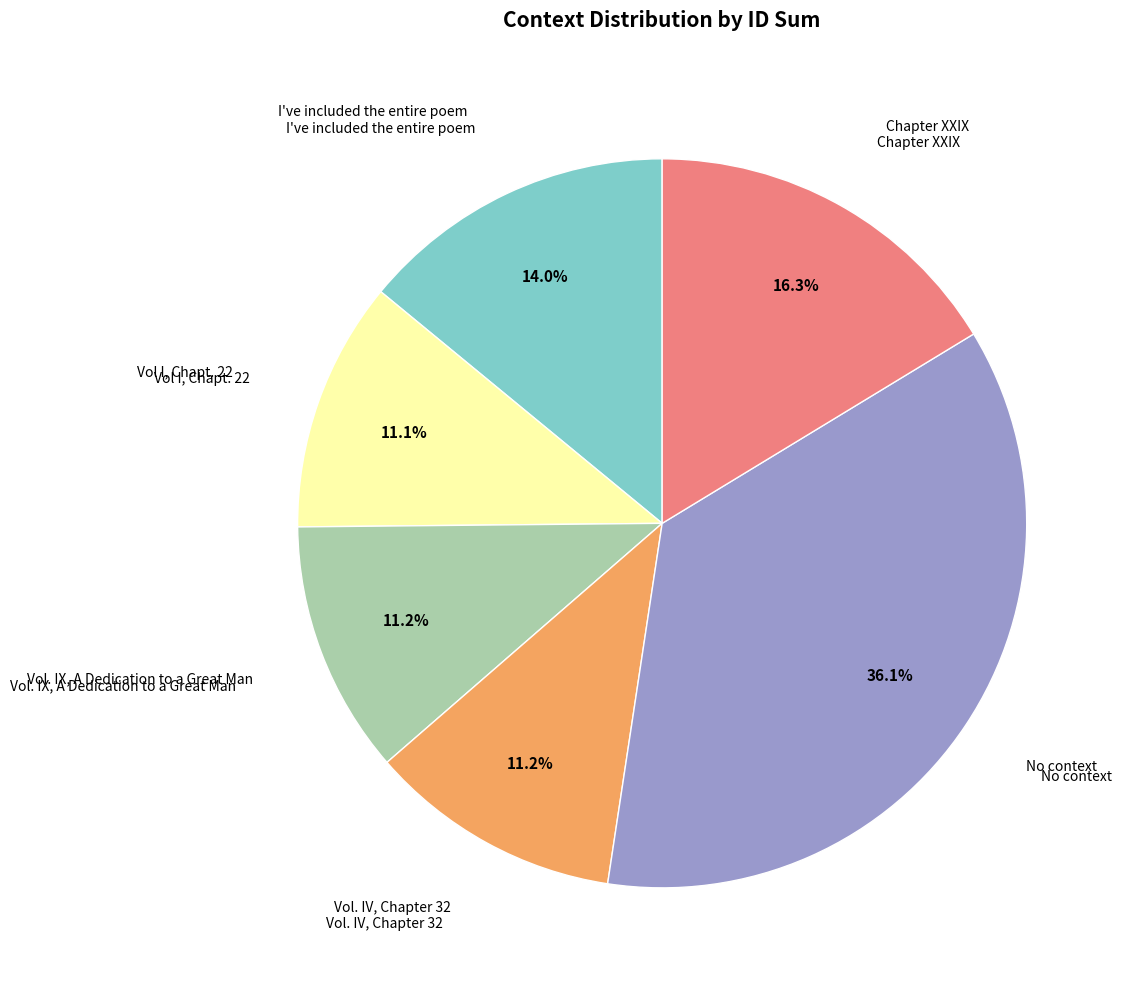

Is there a majority slice in this chart?

No